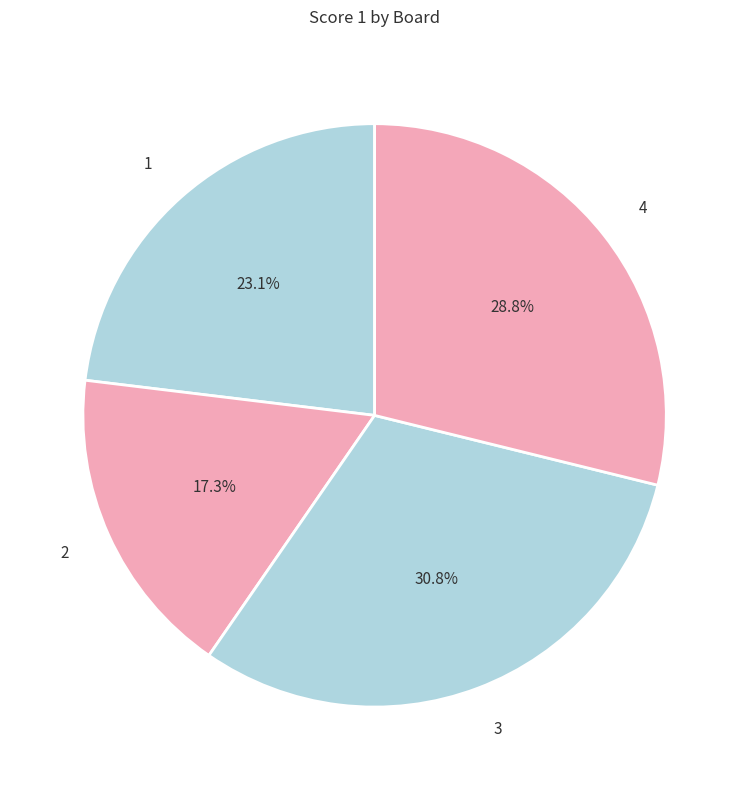

Count the number of slices in the pie.

4